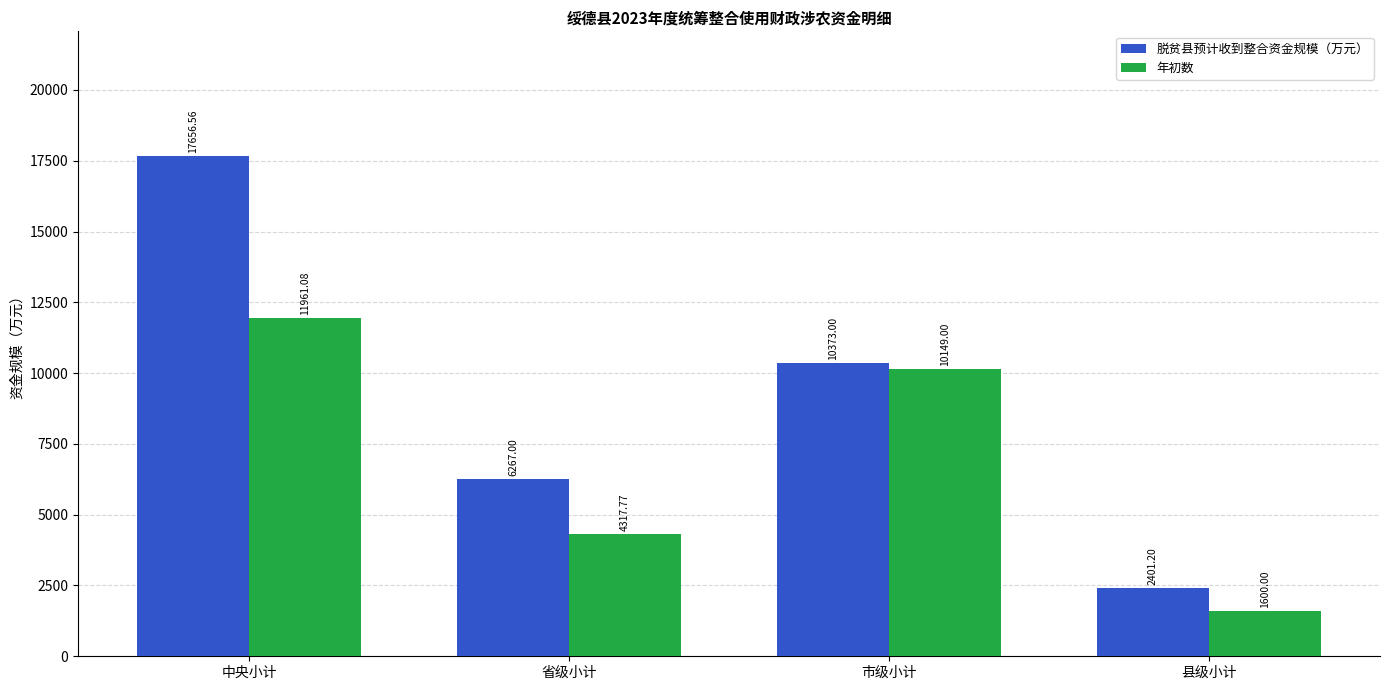

List the labels in order of 年初数 value, smallest first.

县级小计, 省级小计, 市级小计, 中央小计